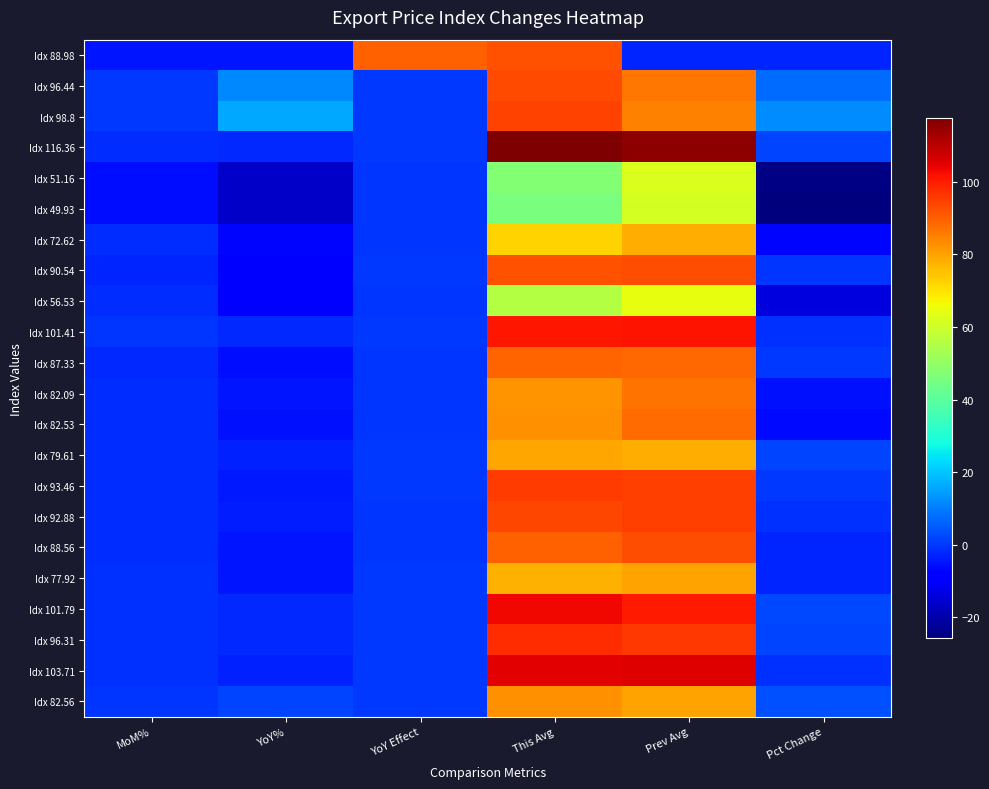

How many categories are shown in the chart?

6